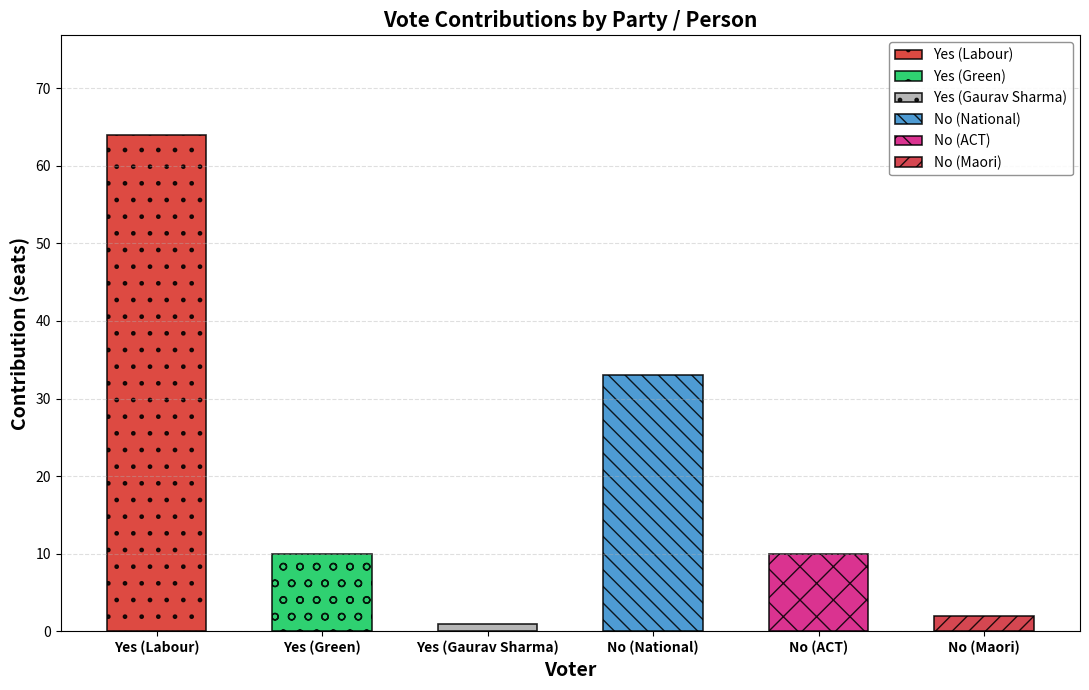

What is the label of the 2nd bar from the right?

No (ACT)